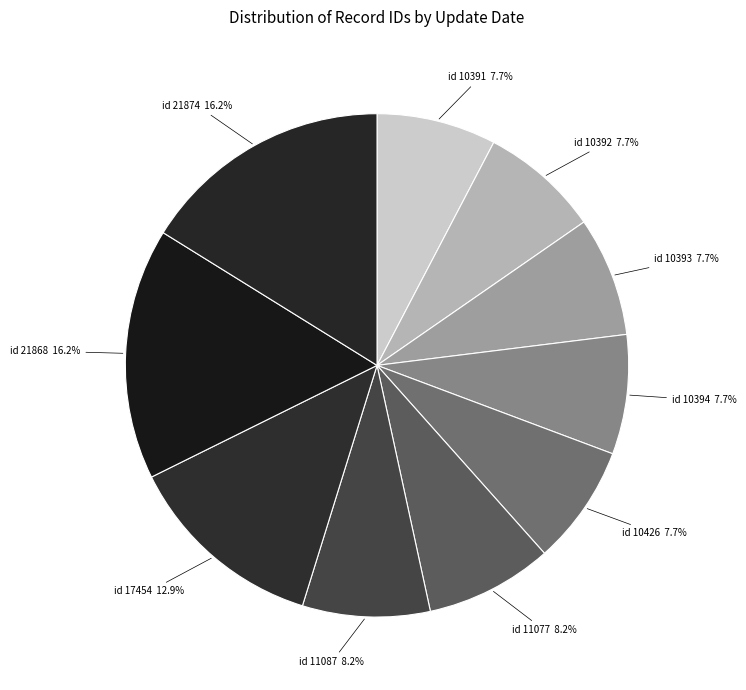

How many segments does this pie chart have?

10